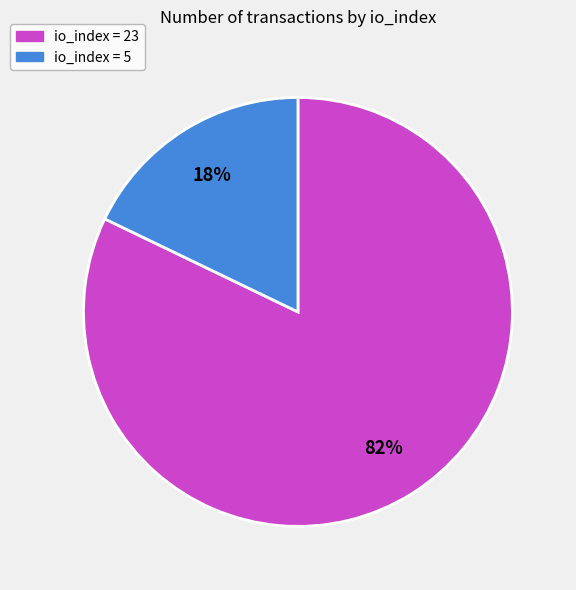

Between io_index = 5 and io_index = 23, which is larger?

io_index = 23